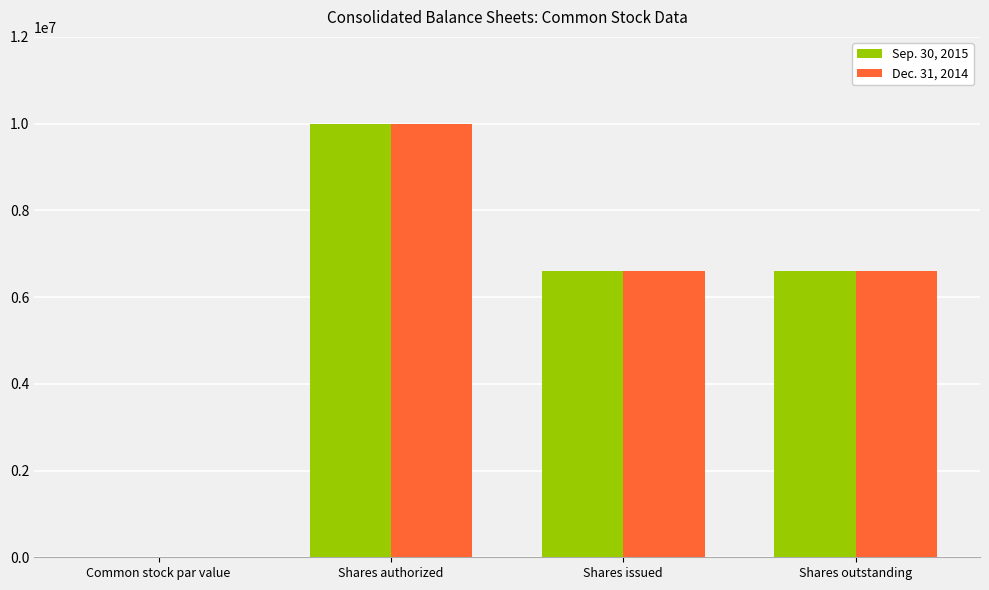

At which label does Dec. 31, 2014 reach its peak?

Shares authorized